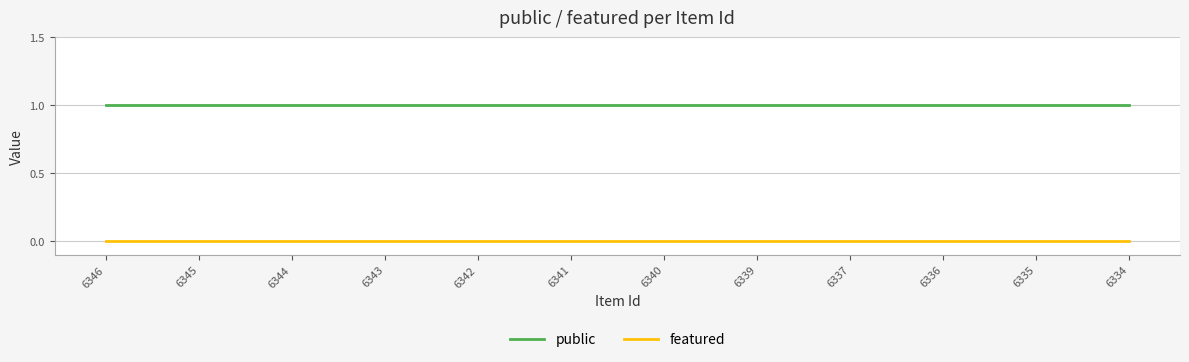

True or false: public and featured cross at least once.

False